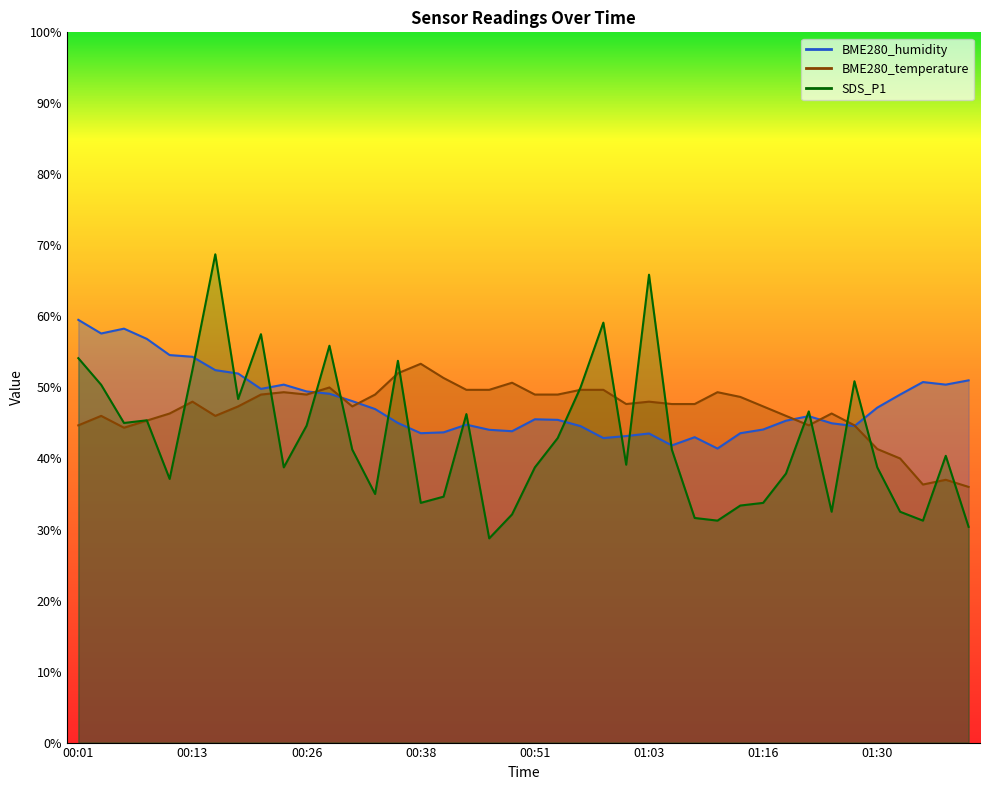

True or false: BME280_humidity has a value of 73.4 at 00:28.

False